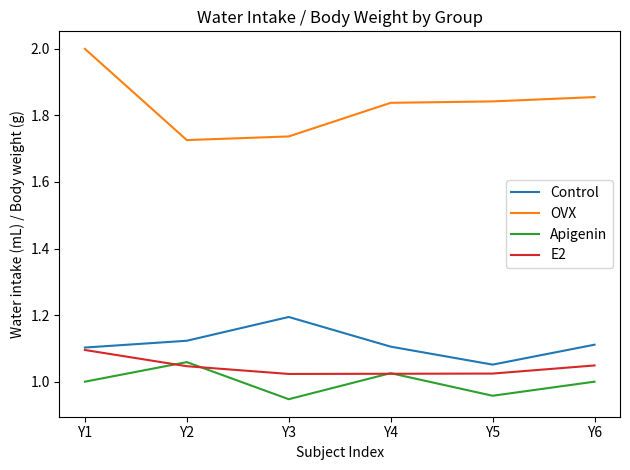

Count the number of data series in this chart.

4